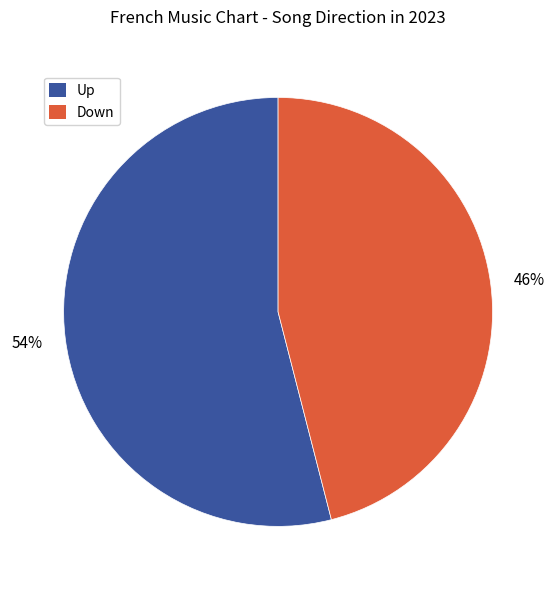

Is there any slice that represents more than half of the pie?

Yes